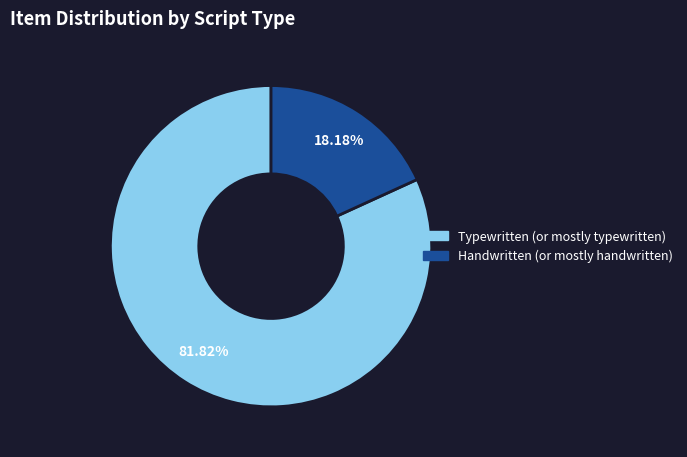

How many segments does this pie chart have?

2